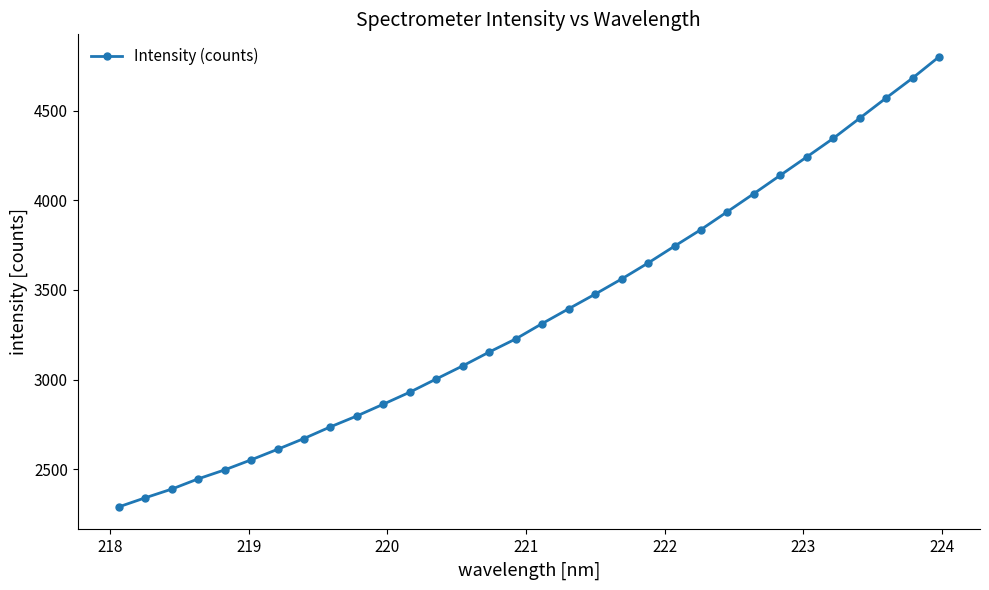

True or false: there are more than 2 points higher than both neighbors.

False